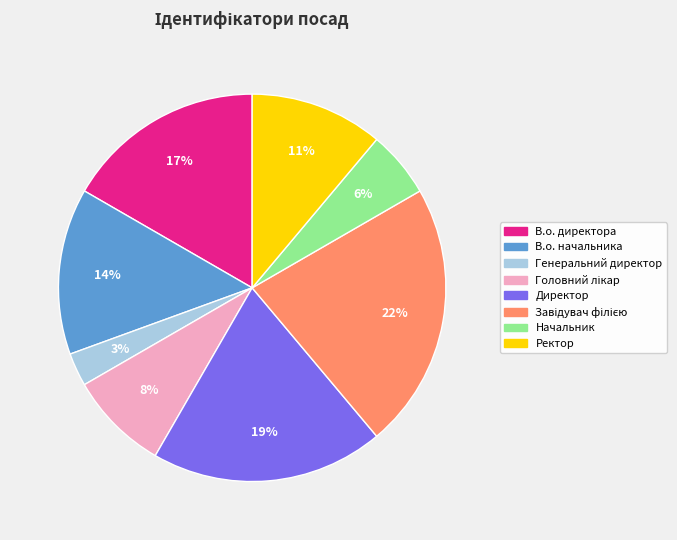

Is there any slice that represents more than half of the pie?

No